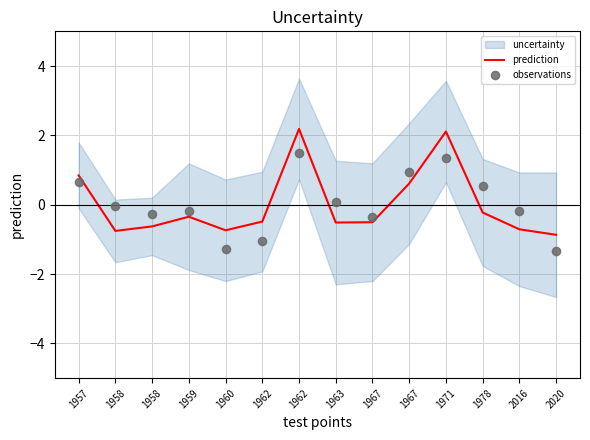

Is the value of prediction at 1962 greater than the value of observations at 1958?

No